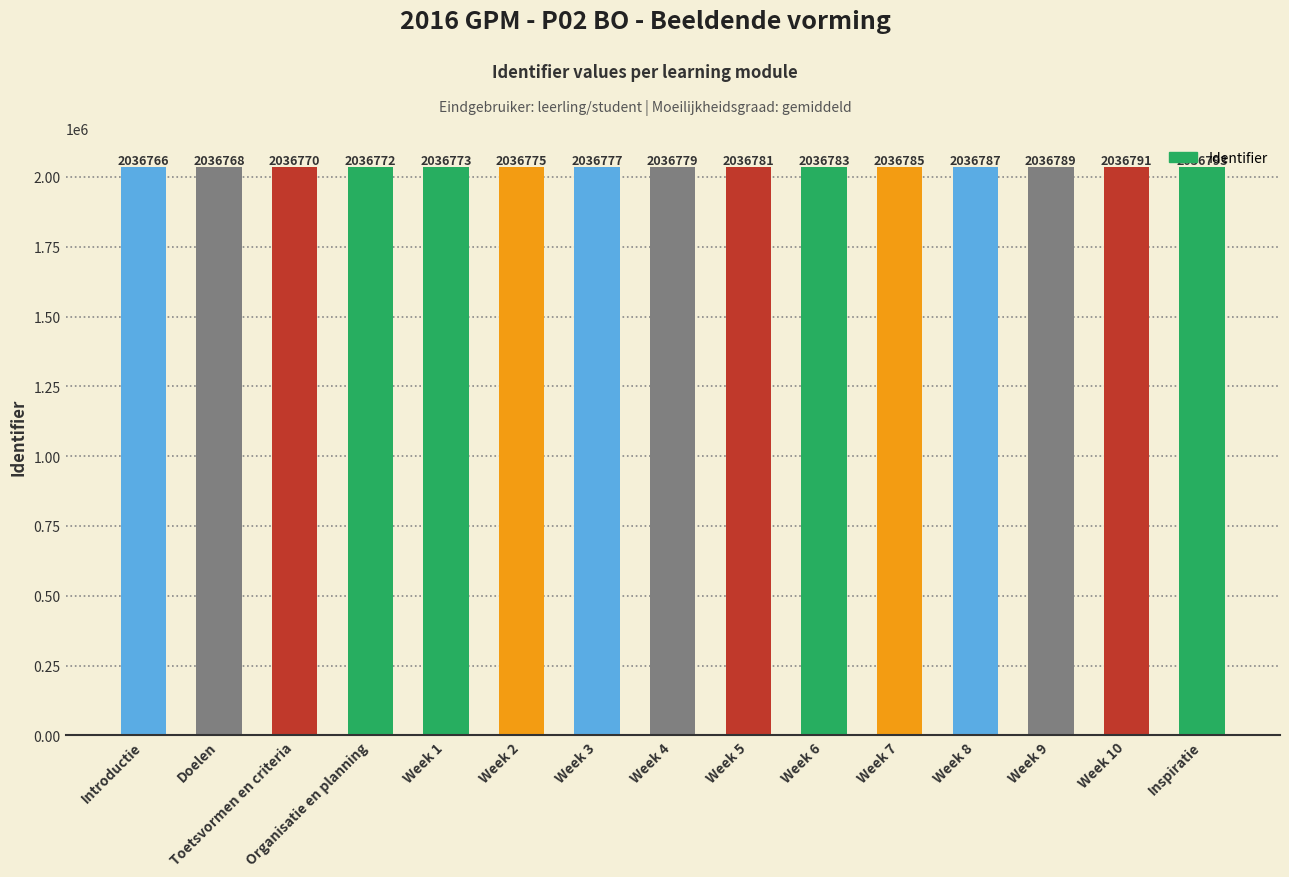

Does the chart contain stacked bars?

No